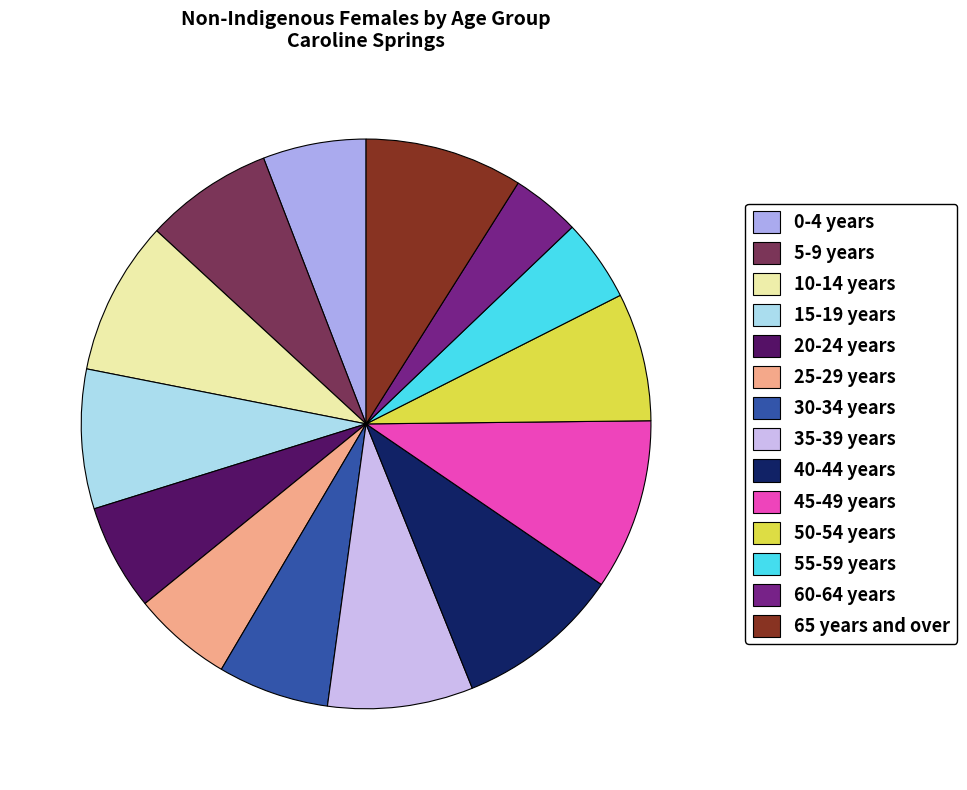

What is the smallest slice in the pie chart?

60-64 years